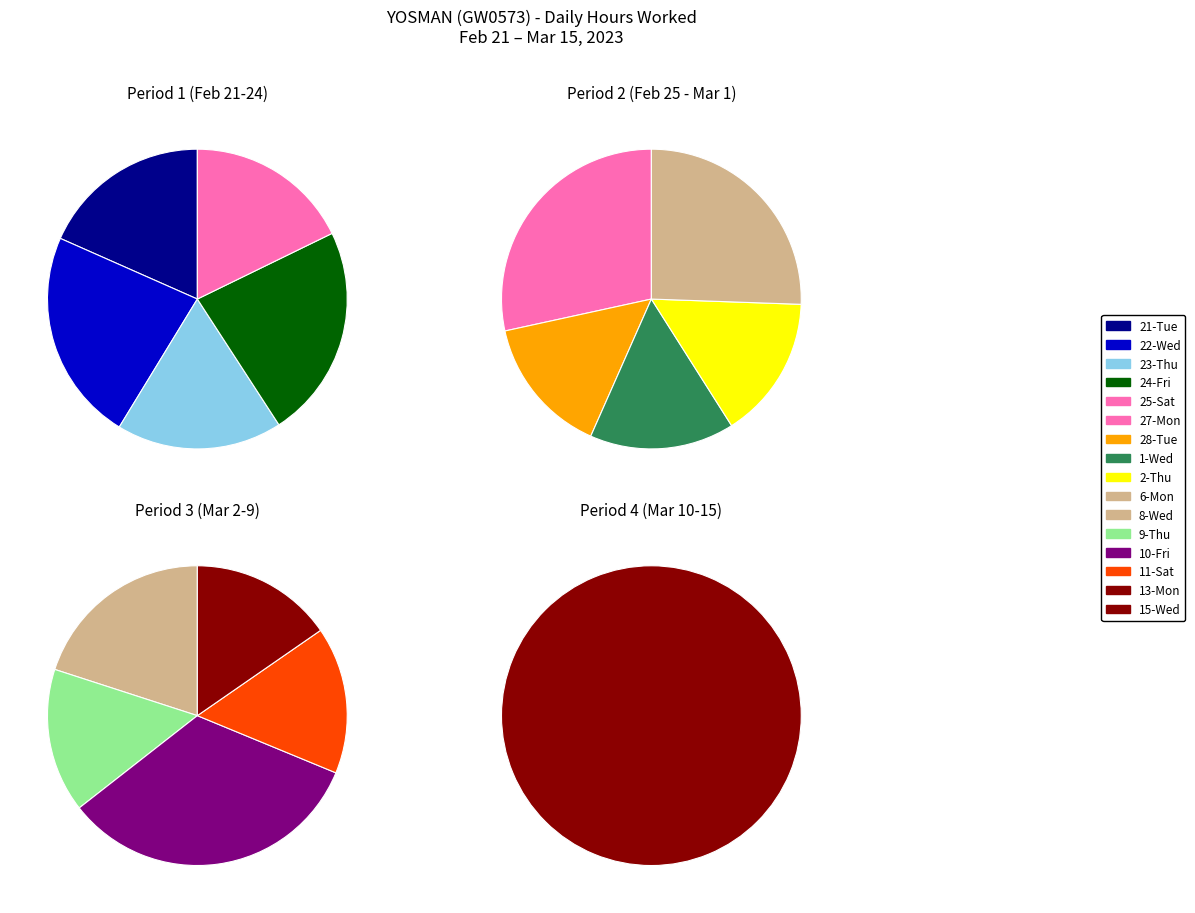

Between 27-Mon and 1-Wed, which is larger?

27-Mon